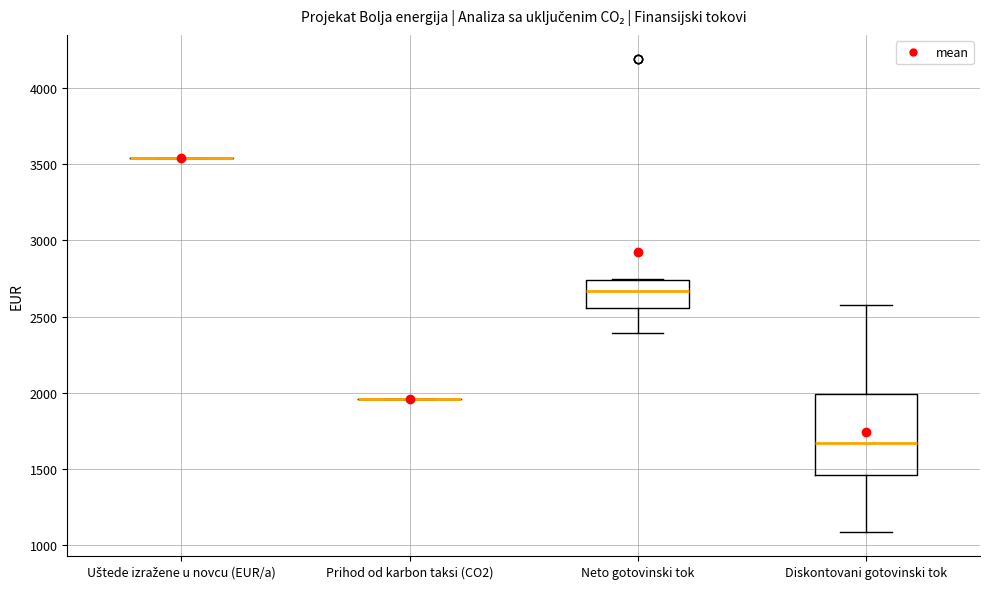

Where does the lower whisker of the box for Diskontovani gotovinski tok end on the y-axis? The values are not printed on the chart, so give them approximately, as read against the axis.

1100